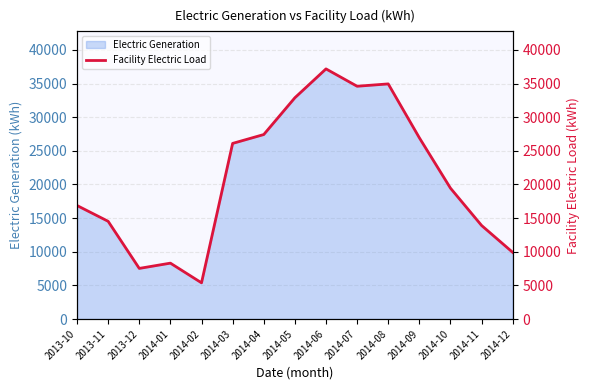

At which label is the value closest to 21276?

2014-10